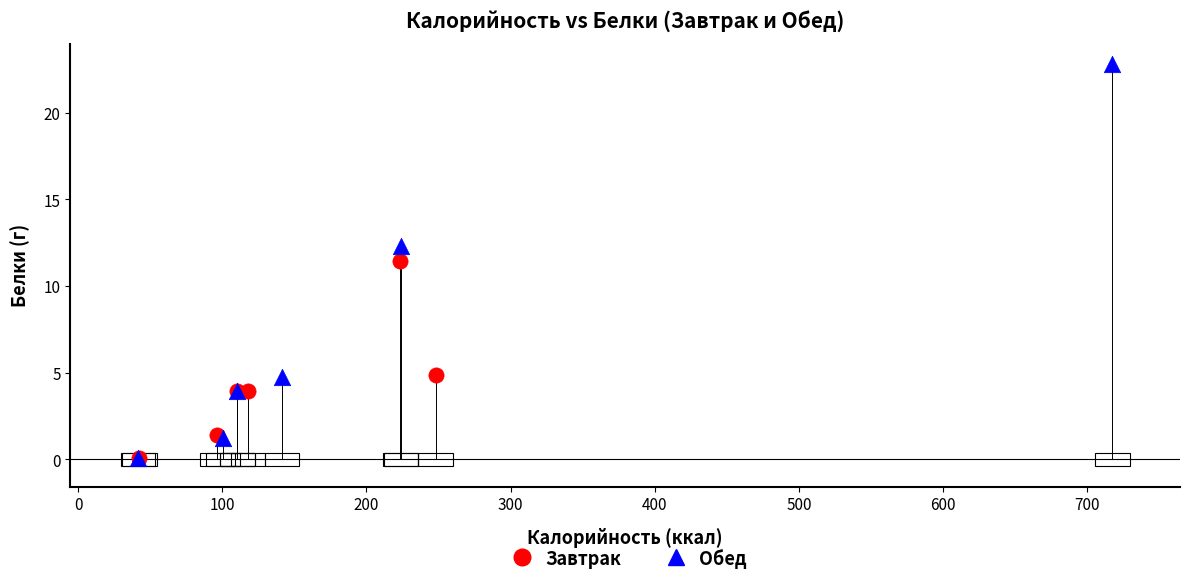

Which series has the widest spread of Y values?

Обед